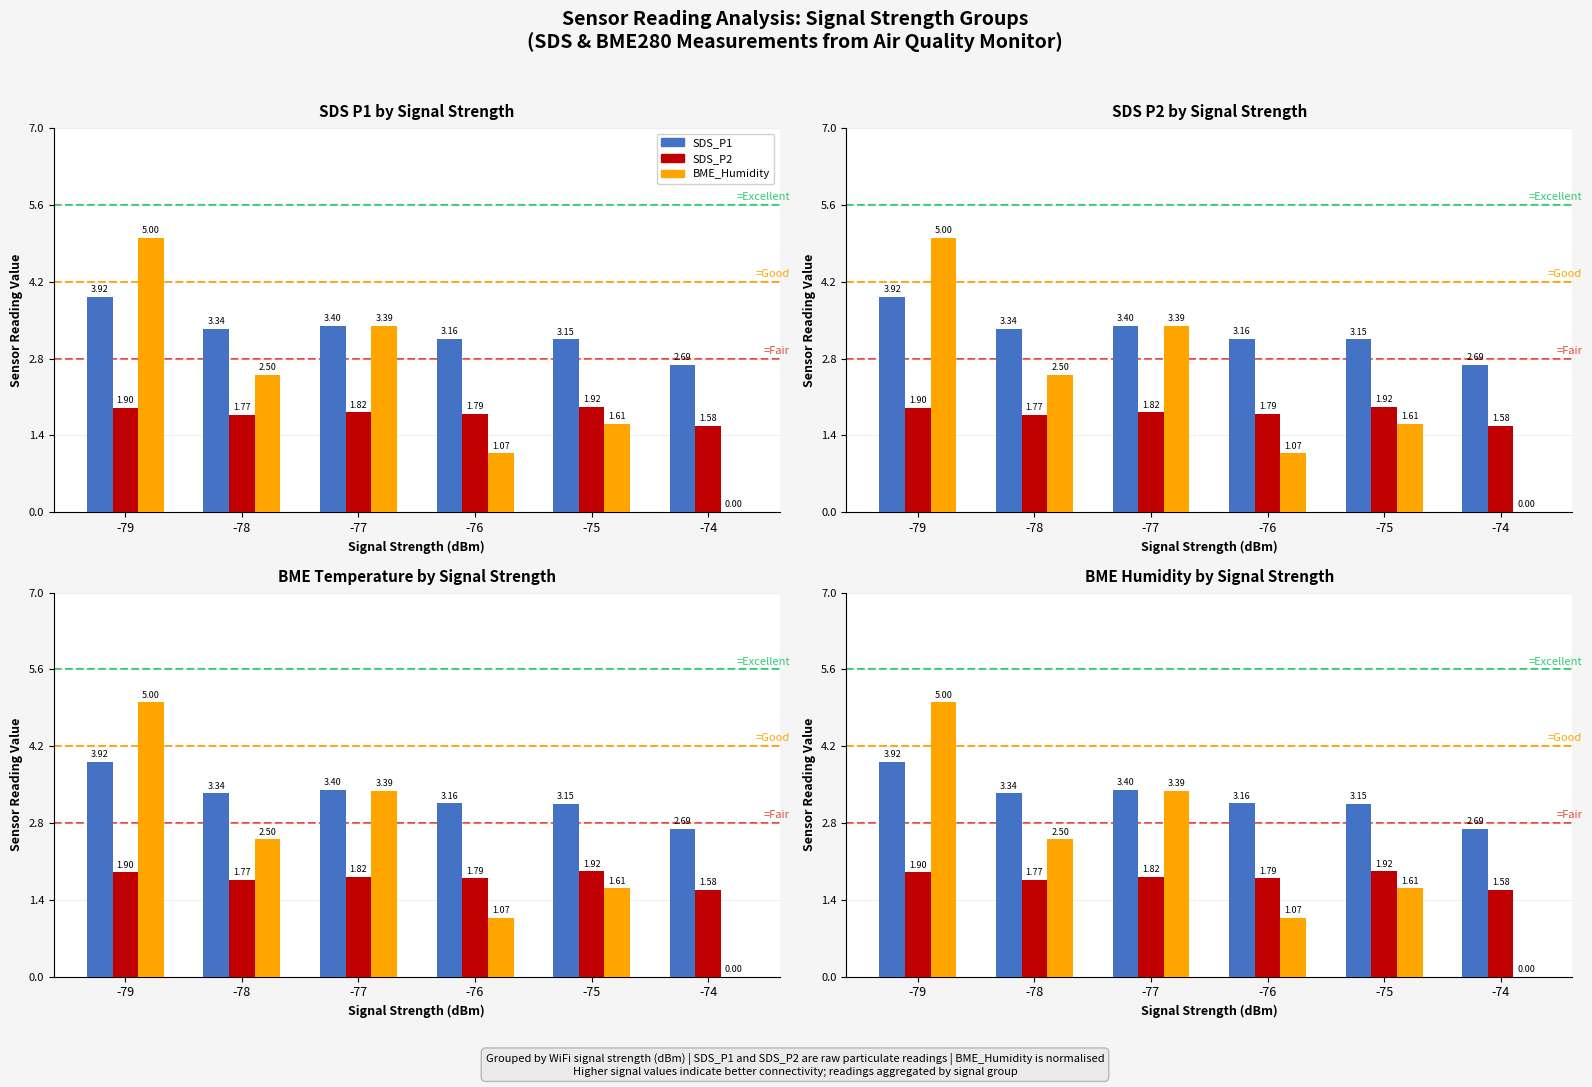

Where is SDS_P1 nearest to the value 3?

-75